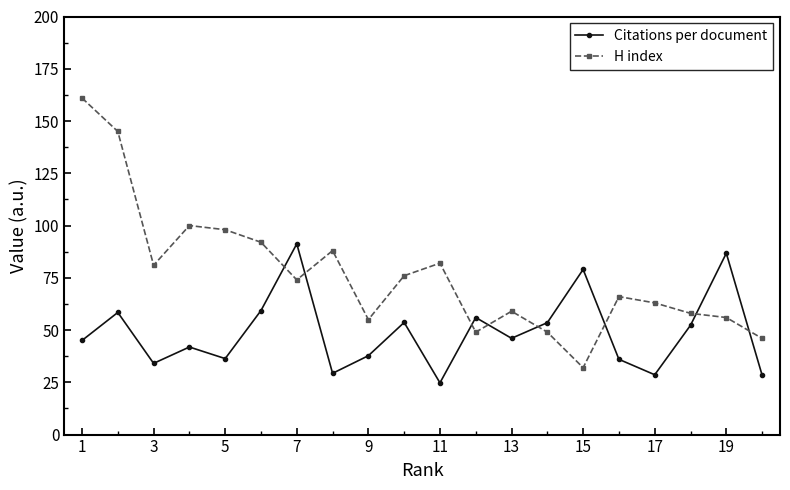

At how many categories does at least one series exceed 24?

20